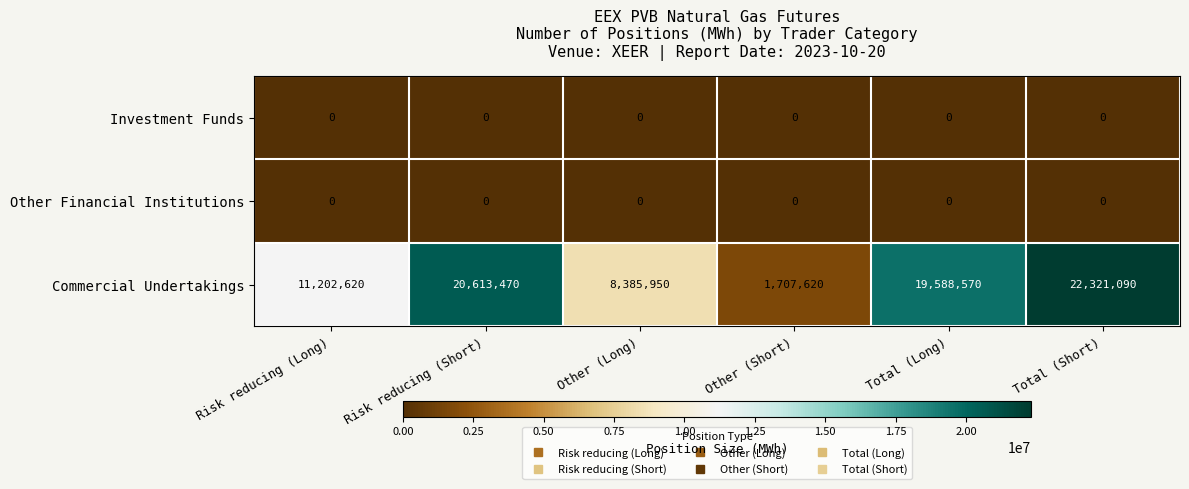

Reading left to right, extract all data points from this chart.

Investment Funds: Risk reducing (Long)=0	Risk reducing (Short)=0	Other (Long)=0	Other (Short)=0	Total (Long)=0	Total (Short)=0
Other Financial Institutions: Risk reducing (Long)=0	Risk reducing (Short)=0	Other (Long)=0	Other (Short)=0	Total (Long)=0	Total (Short)=0
Commercial Undertakings: Risk reducing (Long)=11202620	Risk reducing (Short)=20613470	Other (Long)=8385950	Other (Short)=1707620	Total (Long)=19588570	Total (Short)=22321090